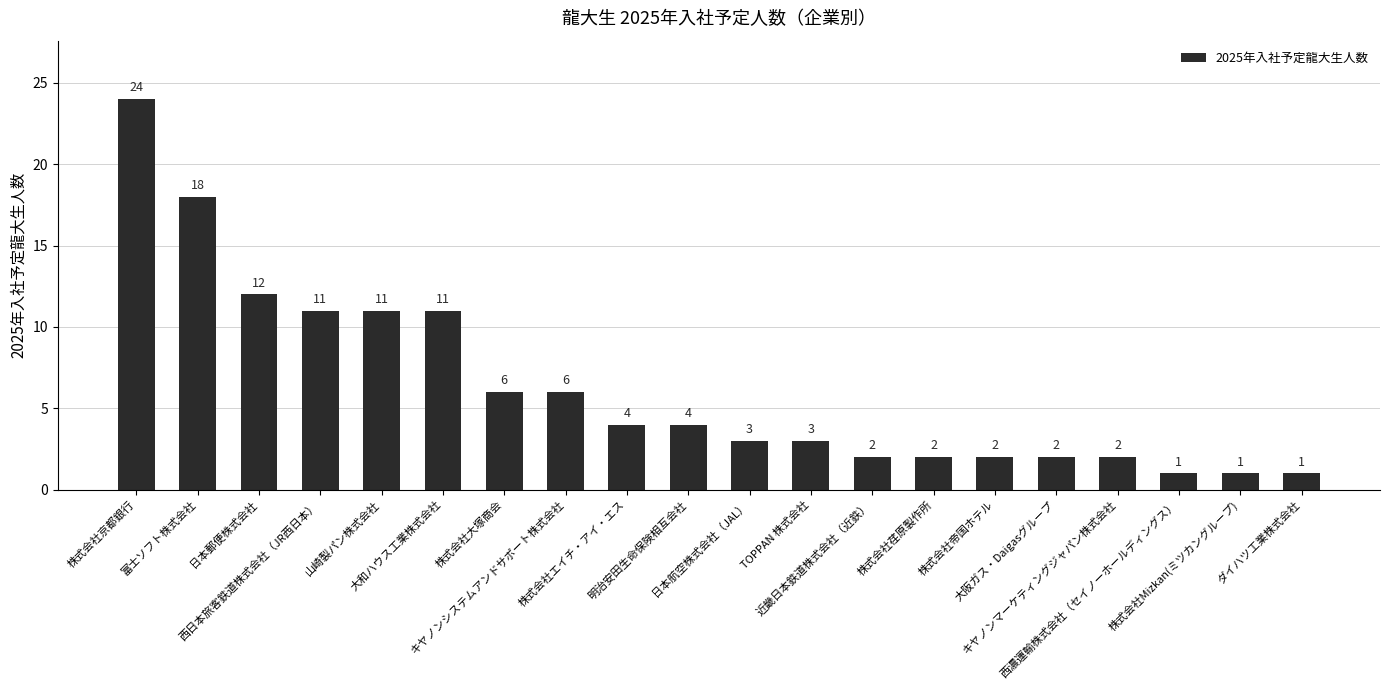

The value at 株式会社エイチ・アイ・エス is 1. True or false?

False